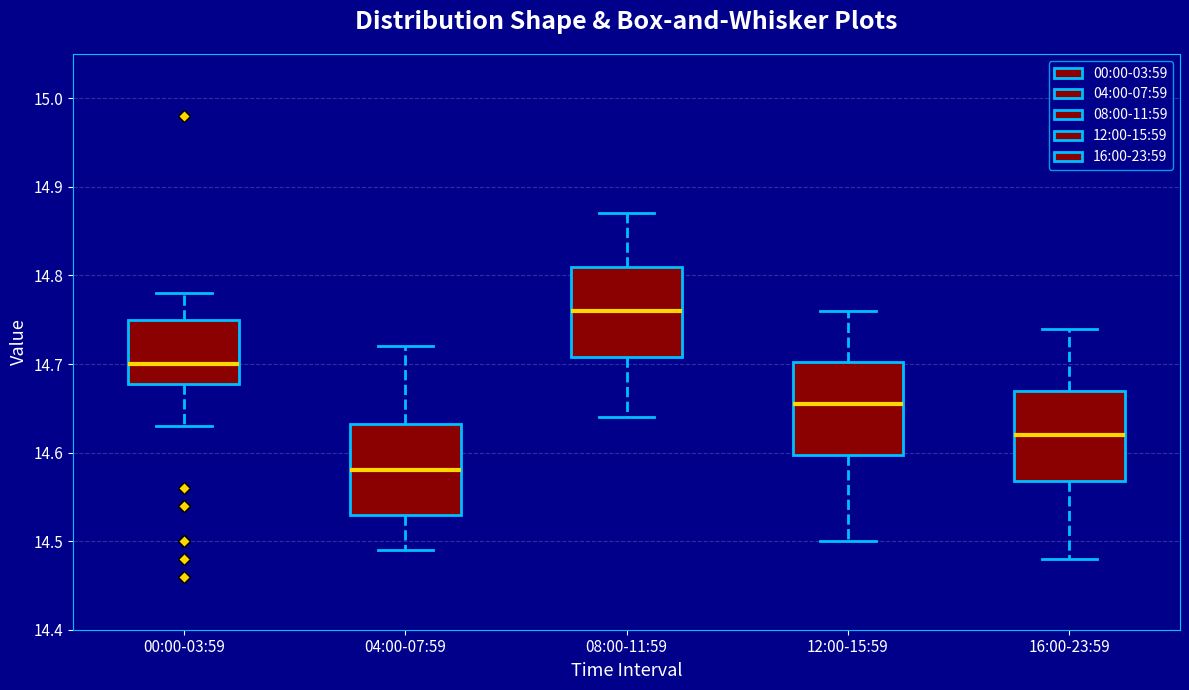

Where does the lower whisker of the box for 00:00-03:59 end on the y-axis? The values are not printed on the chart, so give them approximately, as read against the axis.

14.63